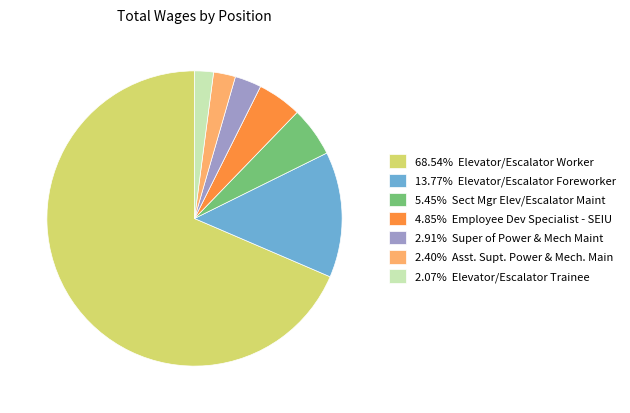

What is the ratio of the value at 4.85% Employee Dev Specialist - SEIU to the value at 2.07% Elevator/Escalator Trainee?

2.3